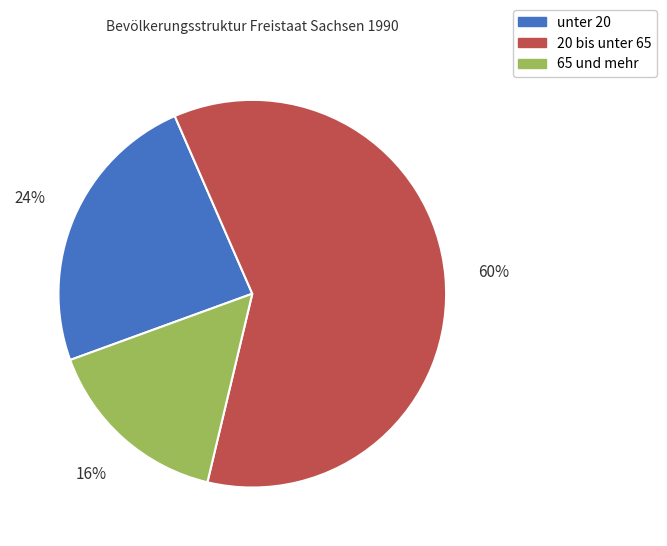

Approximately how many times larger is the value at 65 und mehr compared to unter 20?

0.7